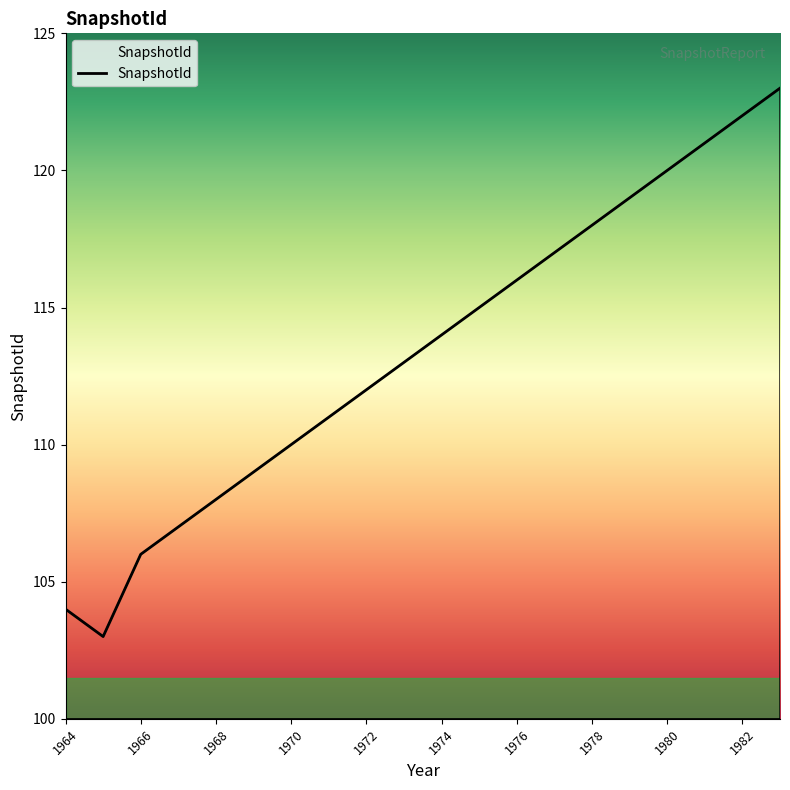

What is the difference between the maximum and minimum values?

20